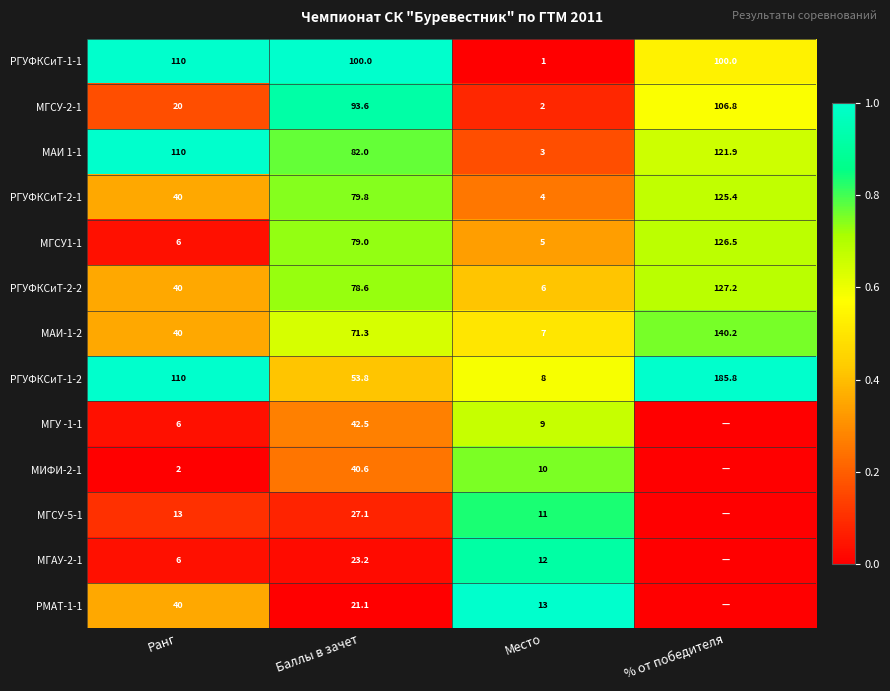

What is the total value across all series at Ранг?

543.0